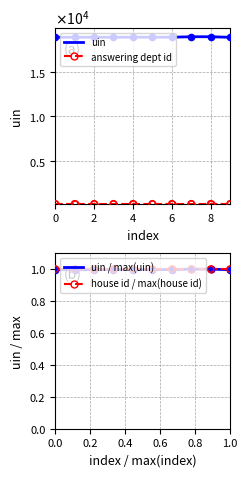

The house id / max(house id) series shows 0.5 at 0.0. True or false?

False